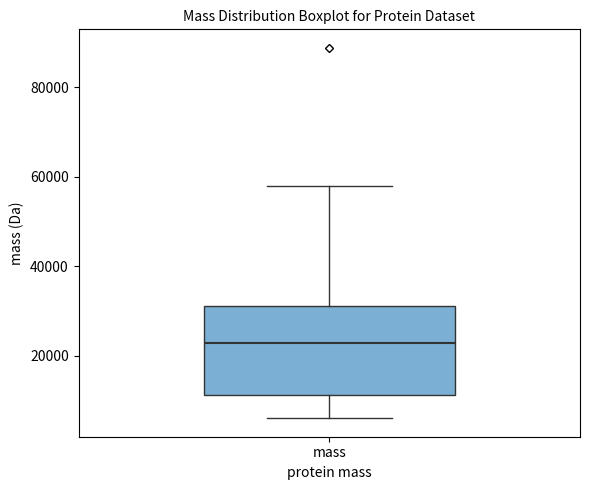

Read this box plot against the y-axis: the position of the median line, the range covered by the box, and the ends of both whiskers. The values are not printed on the chart, so give them approximately, as read against the axis.

median 22000, box 12000 to 32000, whiskers 6000 to 58000